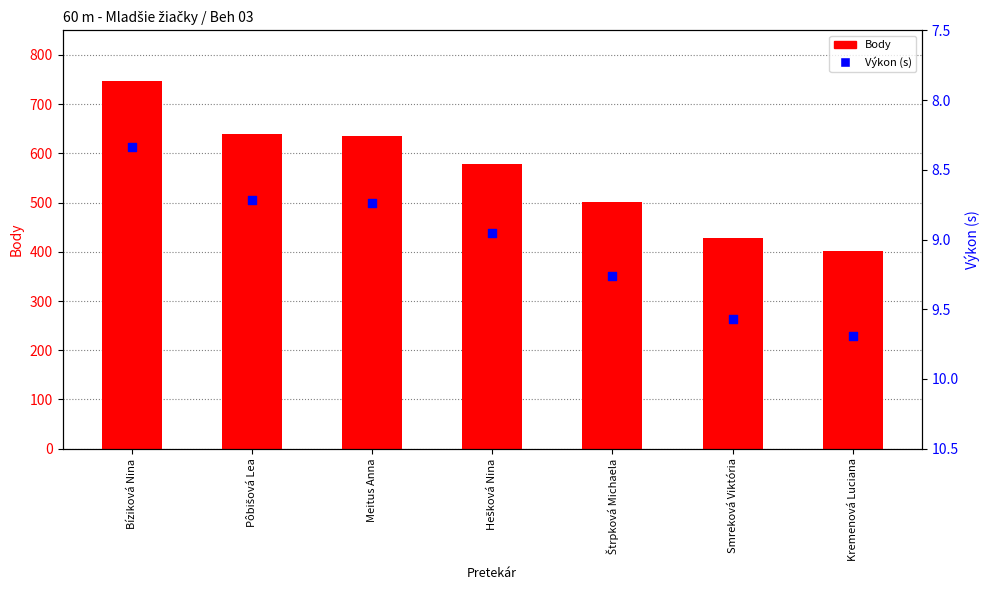

Which series reaches the maximum Y coordinate?

Body